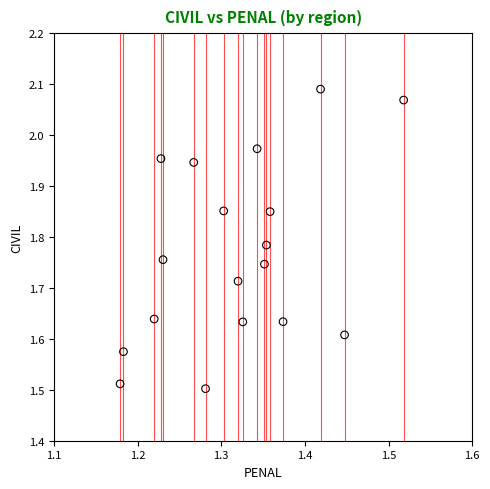

What is the range of X values (max minus min)?

0.3